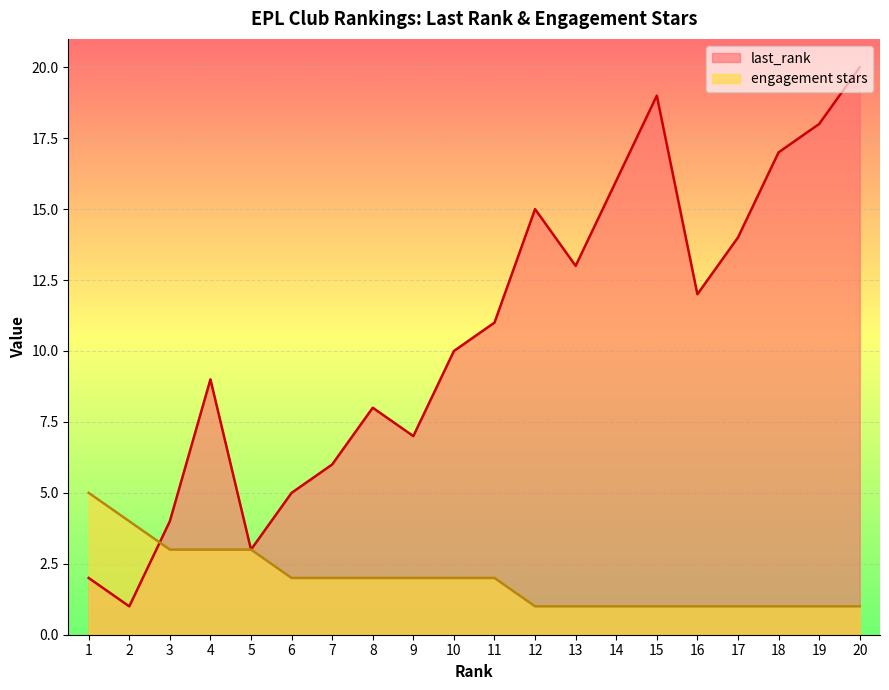

How many lines are shown in the chart?

2